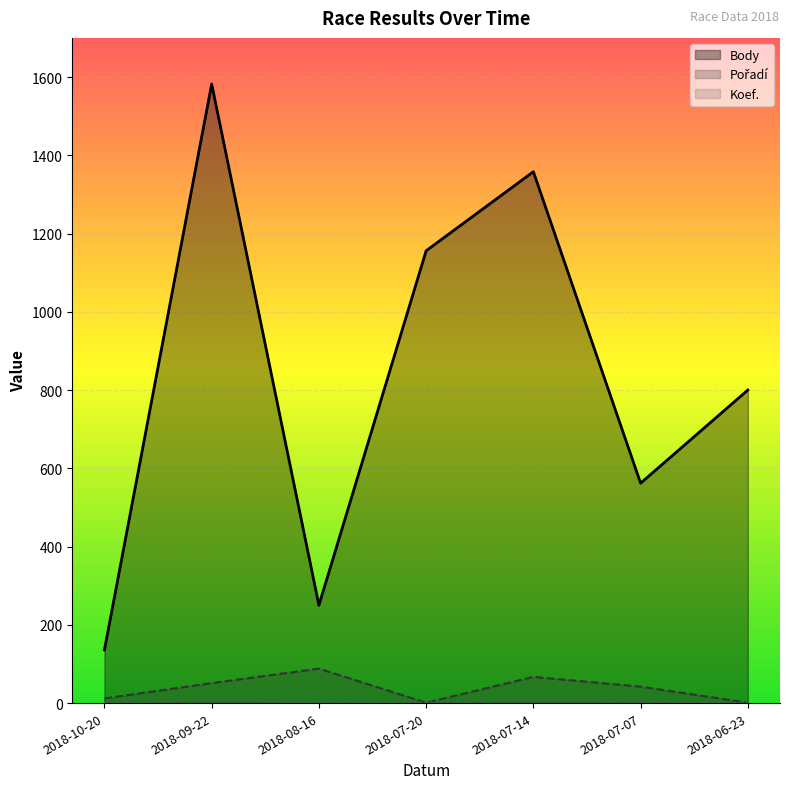

Rank the categories by Pořadí value from highest to lowest.

2018-08-16, 2018-07-14, 2018-09-22, 2018-07-07, 2018-10-20, 2018-07-20, 2018-06-23